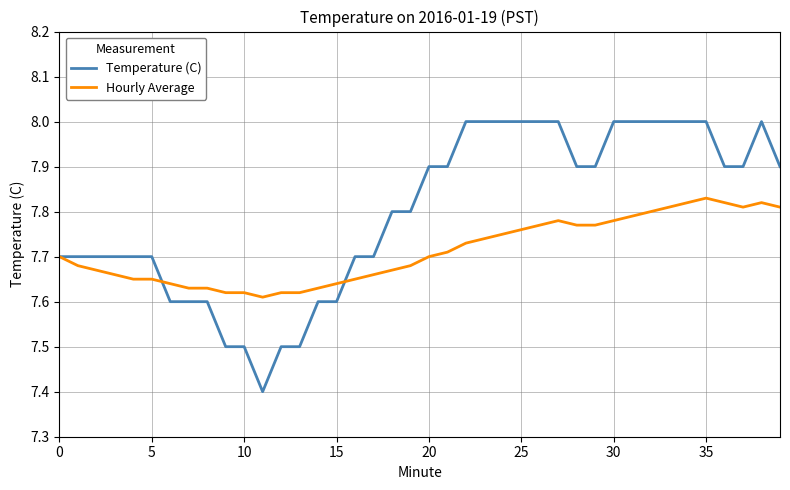

Which series has the widest spread of values?

Temperature (C)